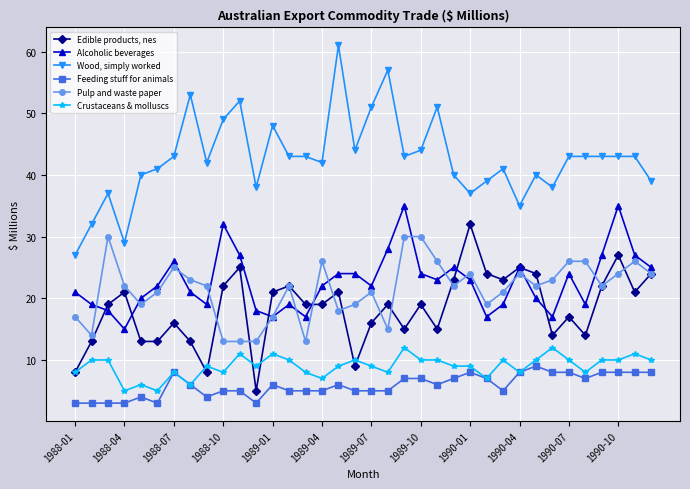

Which series has the widest spread of values?

Wood, simply worked